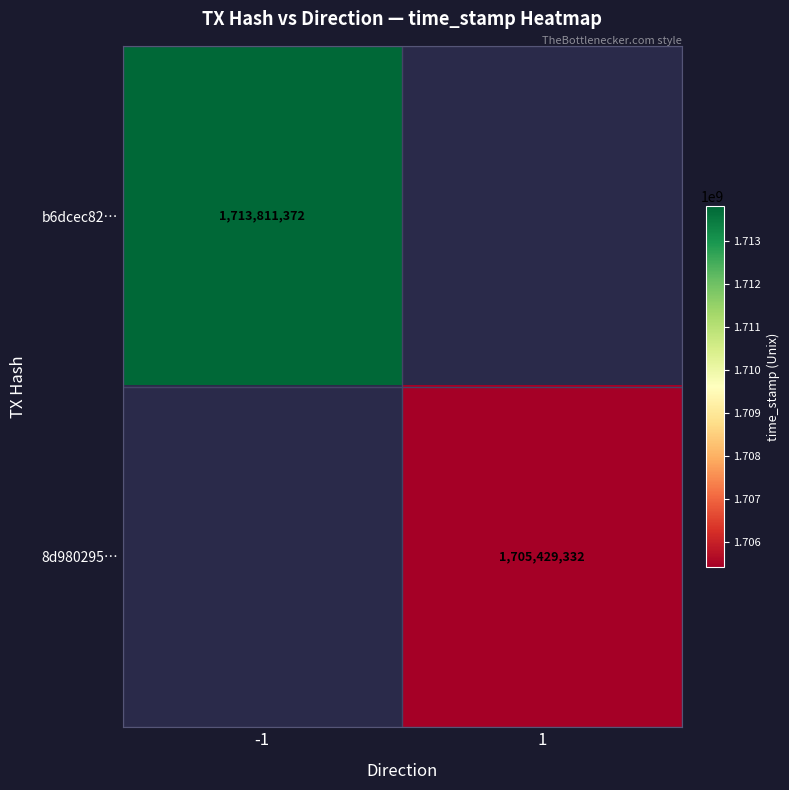

The value of b6dcec82… at -1 is 867486426. True or false?

False